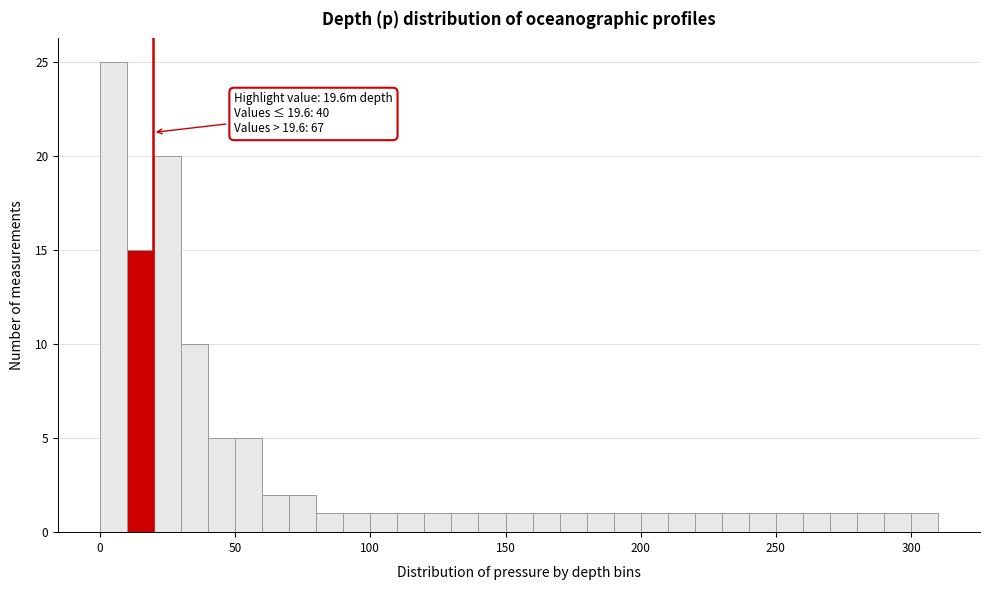

Read against the x-axis, roughly where is the centre of the tallest bar?

5